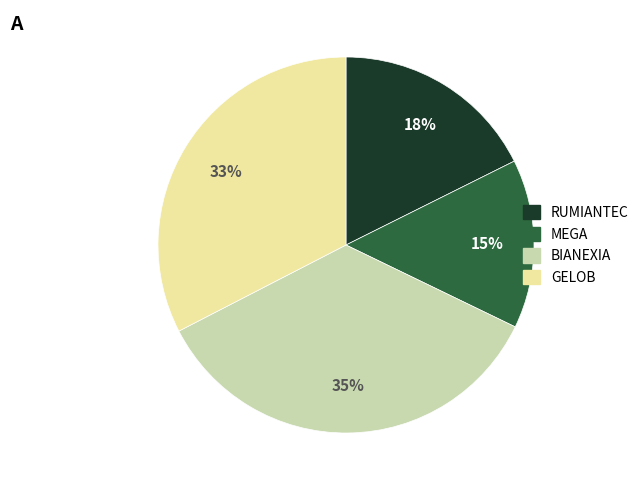

The GELOB slice represents 24% of the pie. True or false?

False